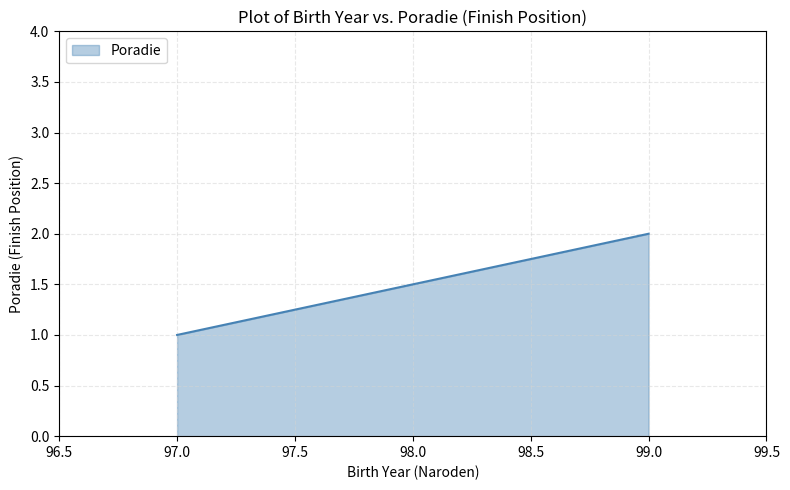

What is the sum of the values at 97.0 and 99.0?

3